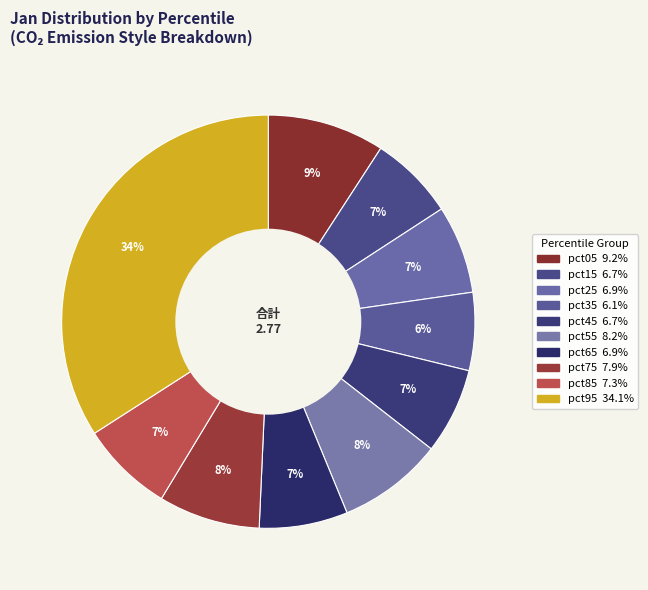

How many segments does this pie chart have?

10